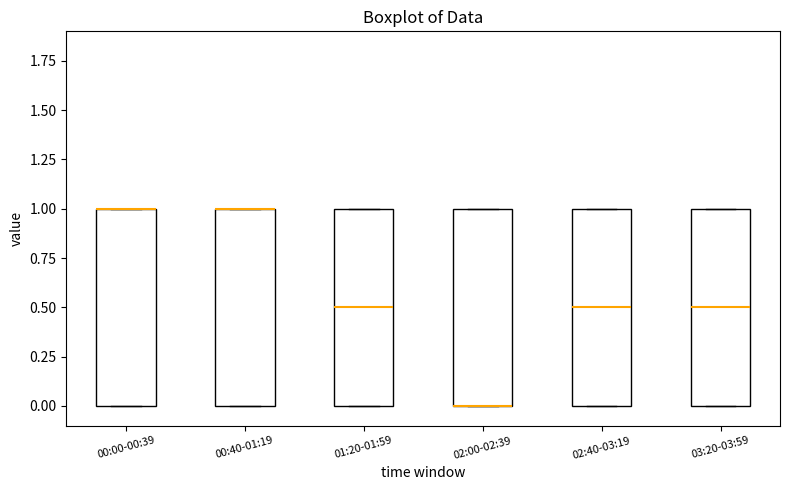

Reading left to right, read every box against the y-axis: the position of its median line, the range the box covers, and the ends of its whiskers. The values are not printed on the chart, so give them approximately, as read against the axis.

00:00-00:39: median 1.0 (drawn on the box's upper edge), box 0.0 to 1.0, whiskers 0.0 to 1.0
00:40-01:19: median 1.0 (drawn on the box's upper edge), box 0.0 to 1.0, whiskers 0.0 to 1.0
01:20-01:59: median 0.5, box 0.0 to 1.0, whiskers 0.0 to 1.0
02:00-02:39: median 0.0 (drawn on the box's lower edge), box 0.0 to 1.0, whiskers 0.0 to 1.0
02:40-03:19: median 0.5, box 0.0 to 1.0, whiskers 0.0 to 1.0
03:20-03:59: median 0.5, box 0.0 to 1.0, whiskers 0.0 to 1.0